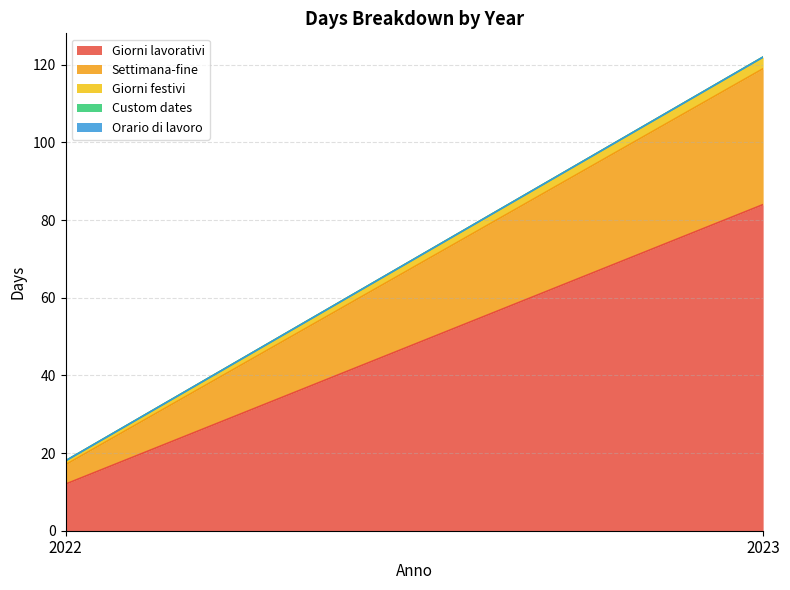

Between 2023 and 2022, which is larger?

2023